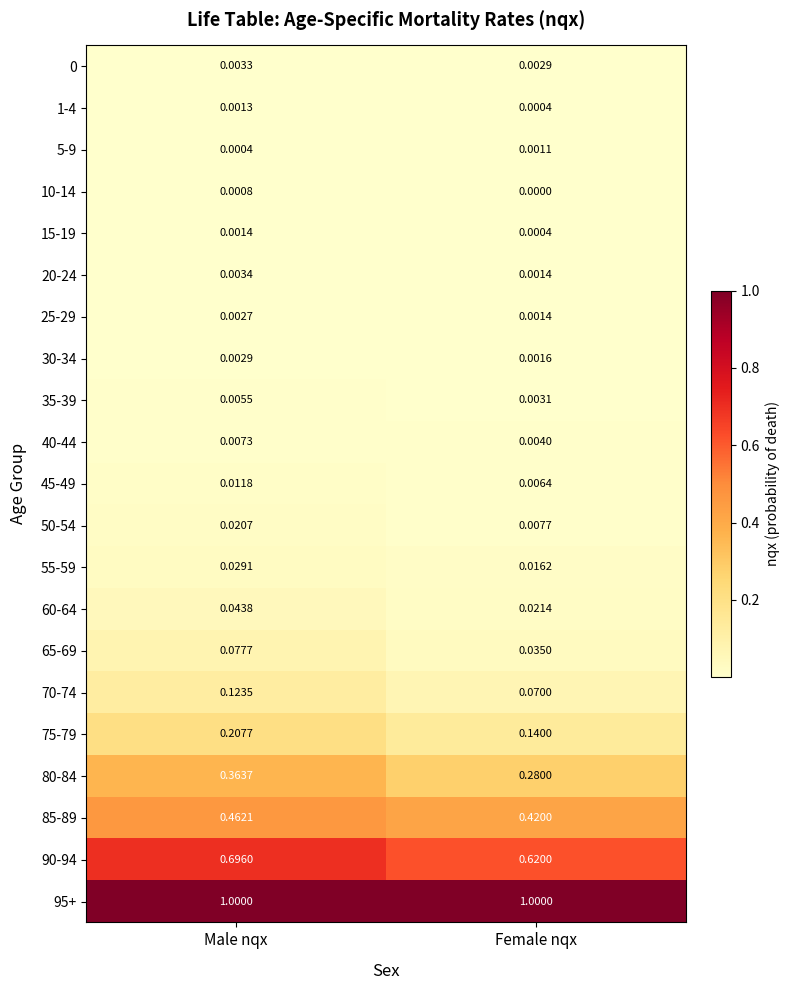

Which category has the lowest value across all series?

Female nqx